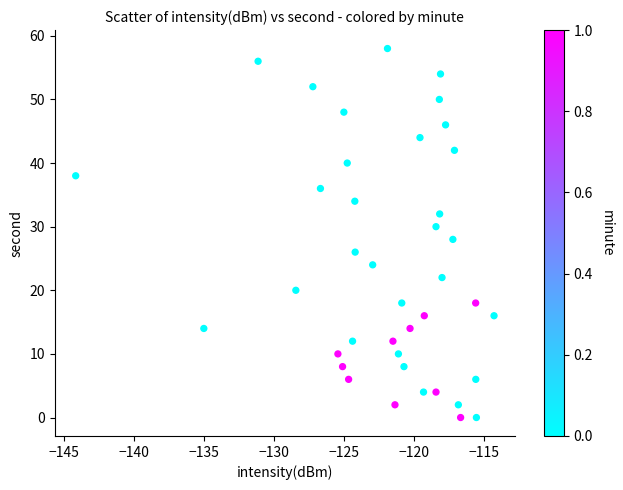

What is the range of Y values (max minus min)?

58